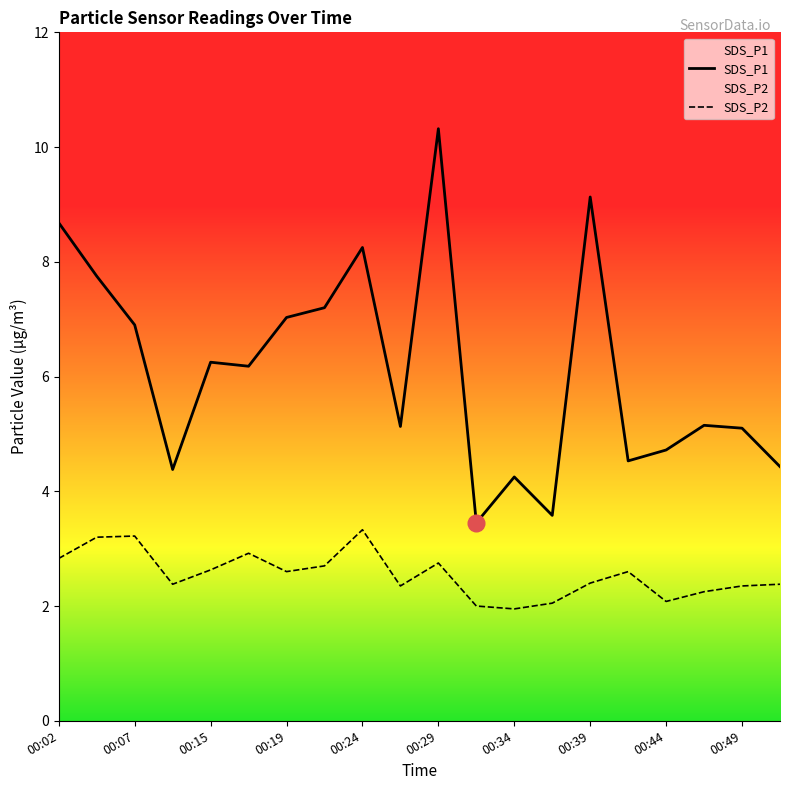

True or false: SDS_P1 has a value of 6.2 at 00:17.

True